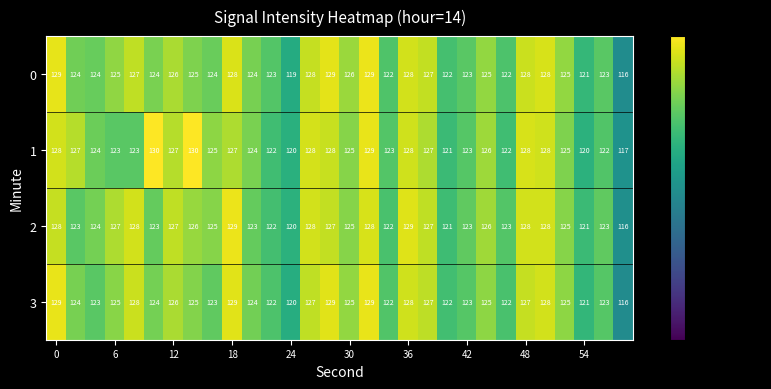

What is the difference between the second highest and minimum values in the 0 series?

13